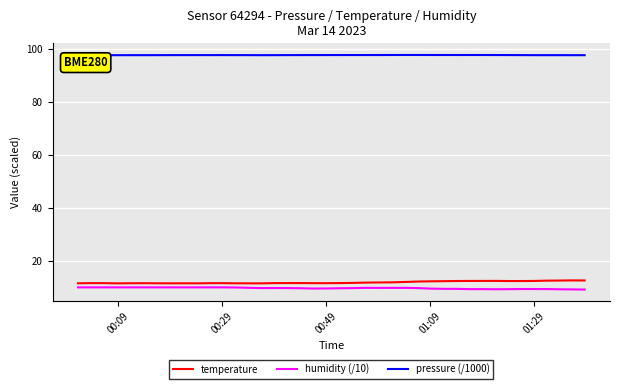

True or false: pressure (/1000) and temperature intersect in this chart.

False